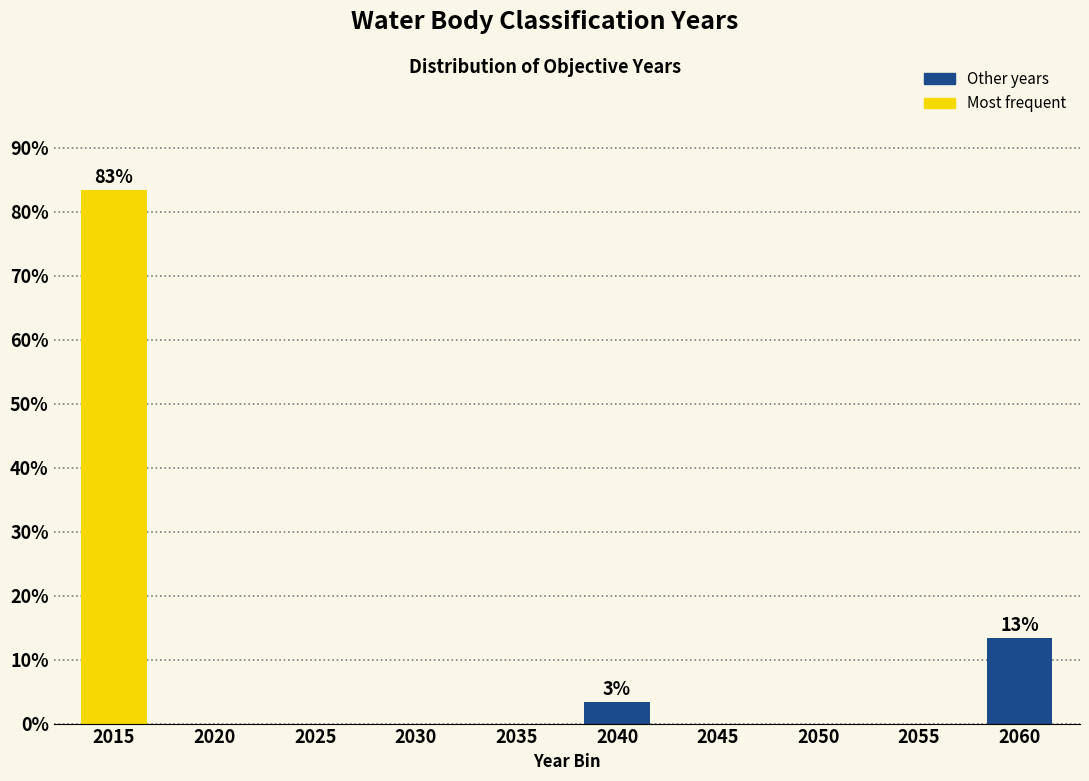

Reading left to right, list all the values displayed in this chart.

2015=83.3	2020=0.0	2025=0.0	2030=0.0	2035=0.0	2040=3.3	2045=0.0	2050=0.0	2055=0.0	2060=13.3